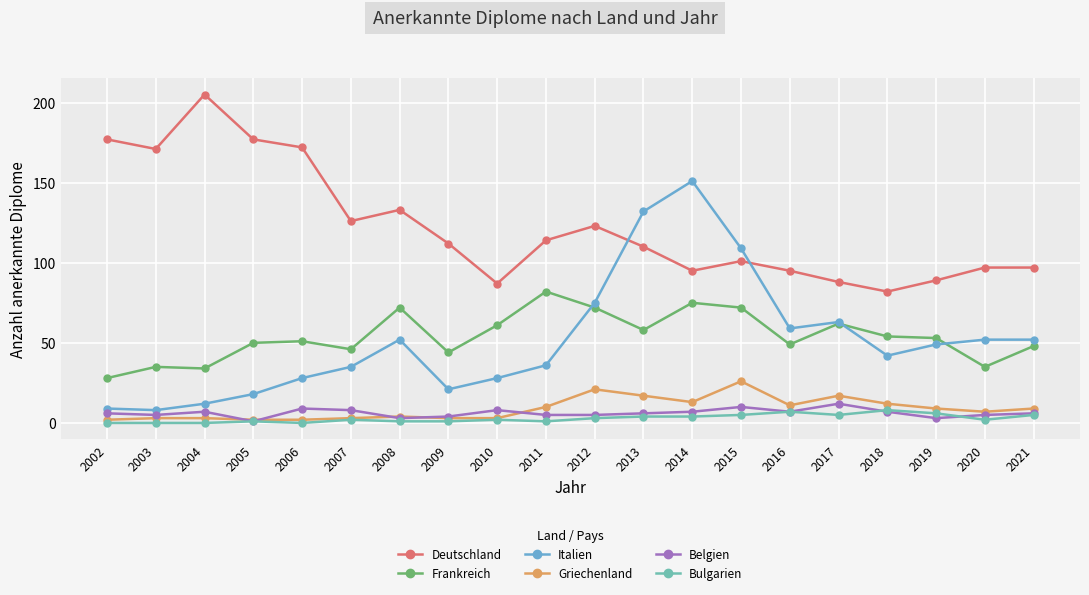

In Deutschland, how many points are lower than both neighbors (excluding endpoints)?

5